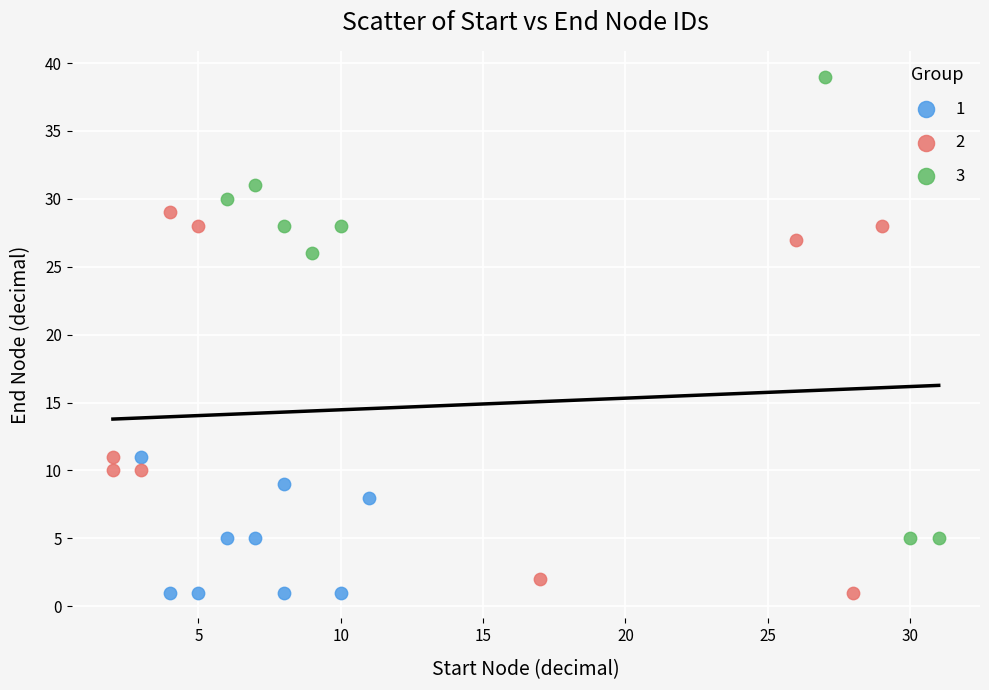

Which series contains the highest Y value?

3